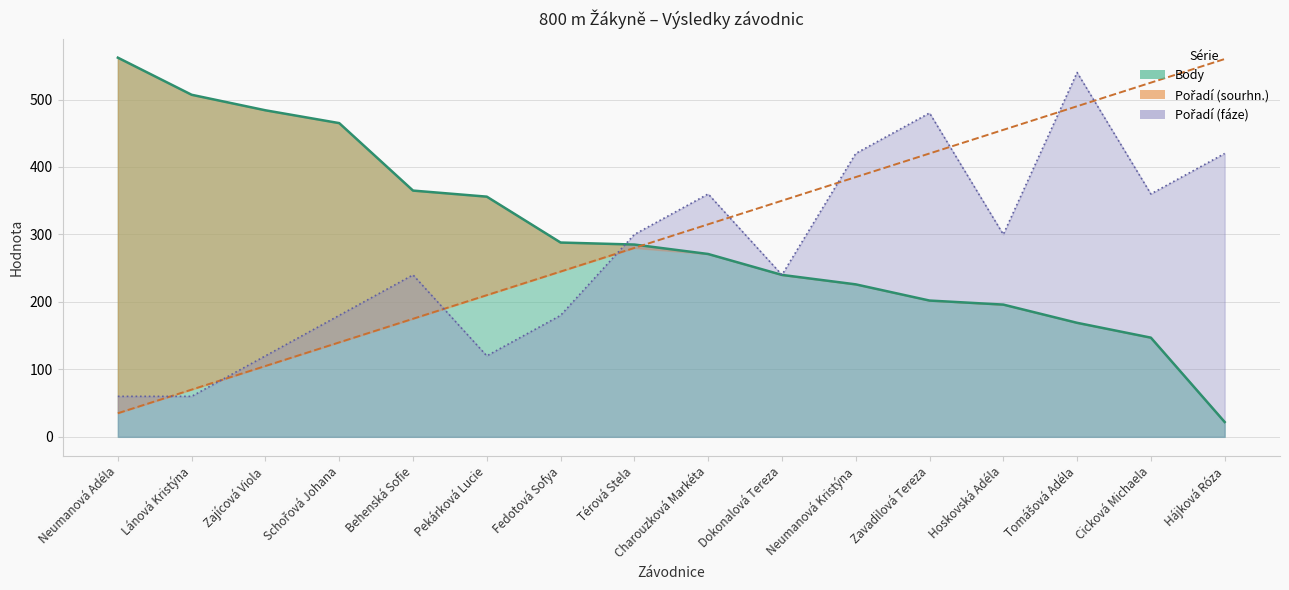

What is the sum of the Pořadí (fáze) values at Térová Stela and Hoskovská Adéla?

600